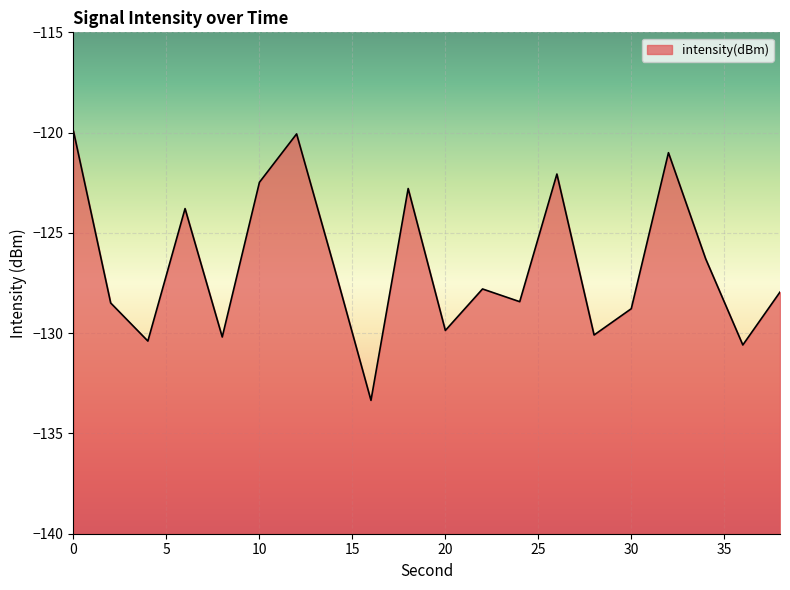

How many distinct data groups are displayed?

1